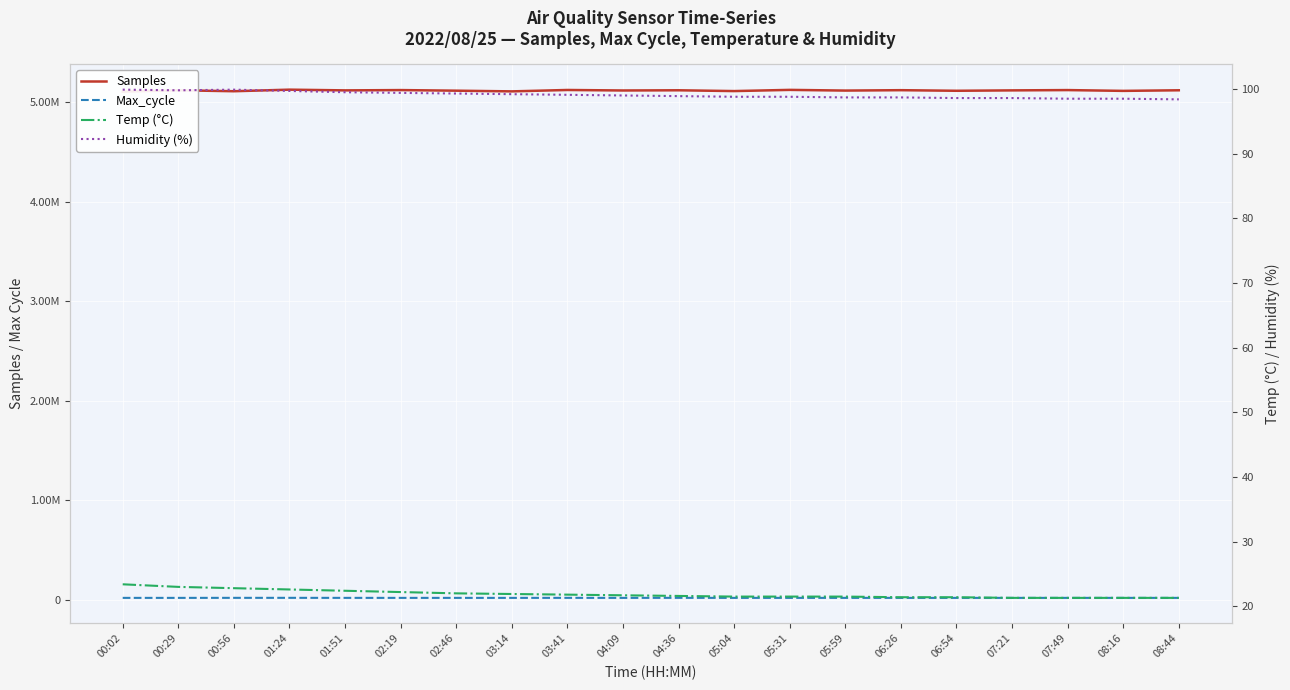

Which category has the lowest value in the Temp (°C) series?

07:21